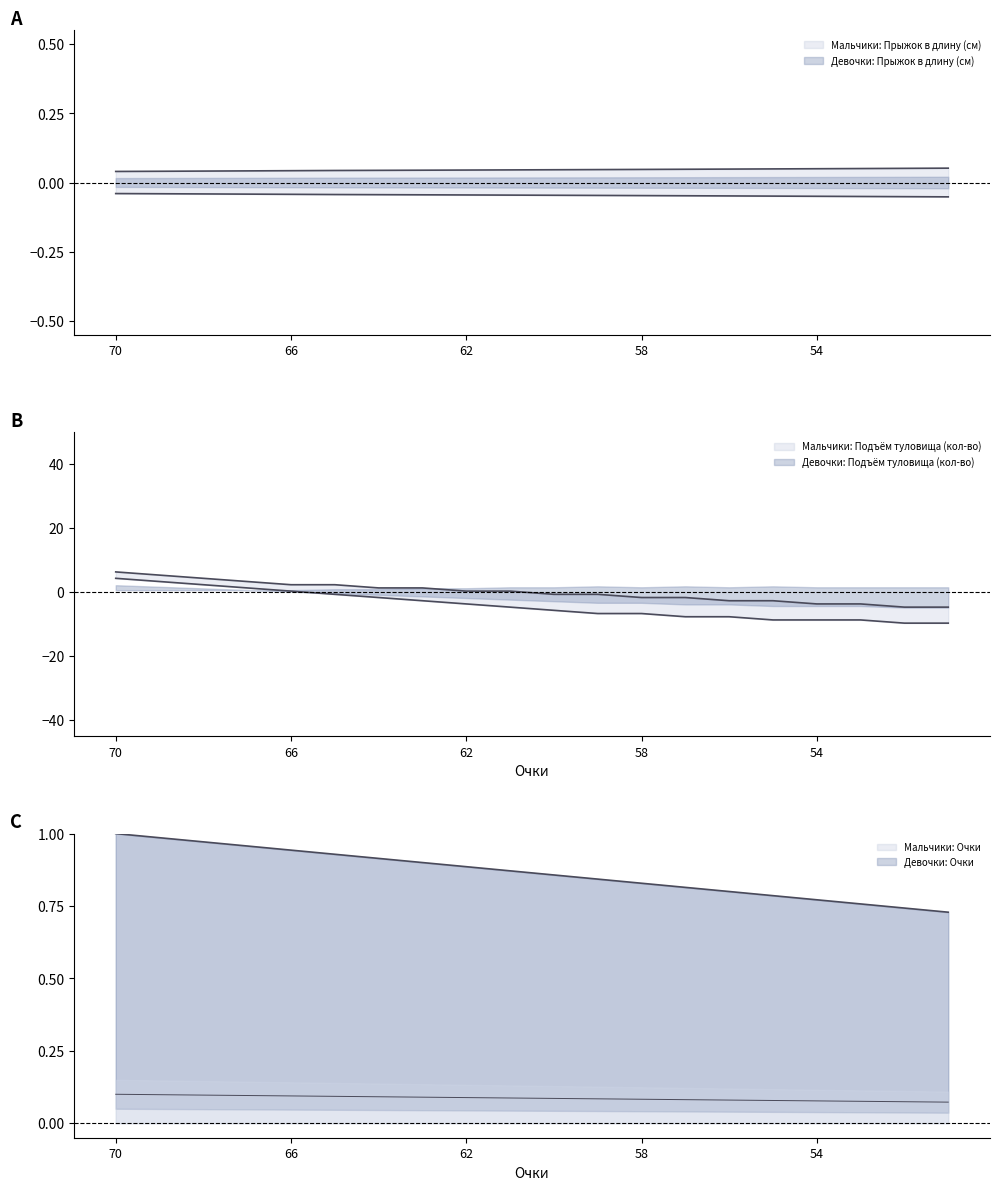

At 70, list the series in order from smallest to largest.

Девочки: Прыжок в длину (см), Мальчики: Прыжок в длину (см), Девочки: Очки, Мальчики: Очки, Девочки: Подъём туловища (кол-во), Мальчики: Подъём туловища (кол-во)